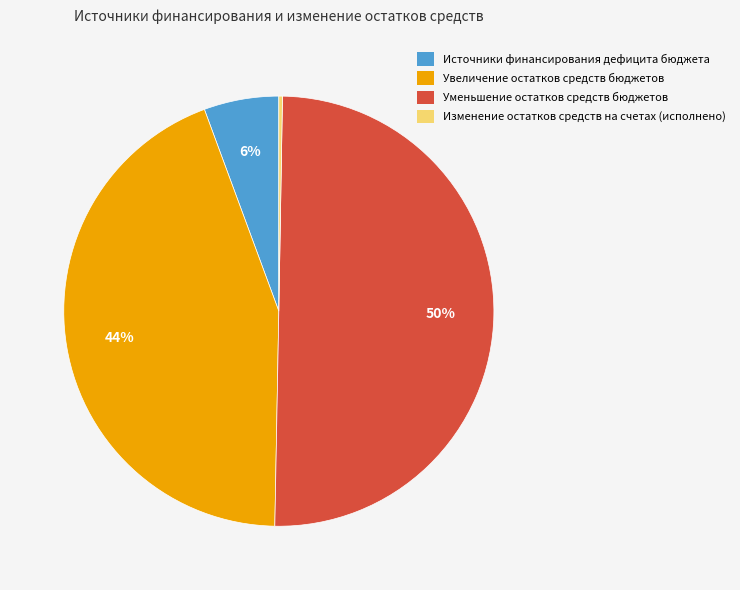

Which slice is the largest?

Уменьшение остатков средств бюджетов